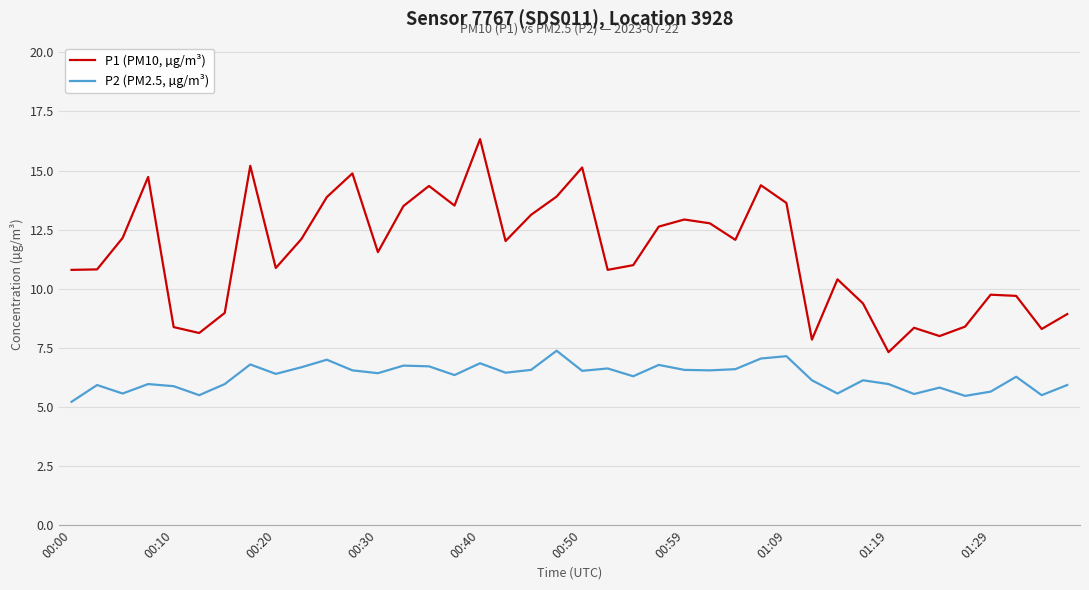

True or false: P1 (PM10, µg/m³) and P2 (PM2.5, µg/m³) intersect in this chart.

False